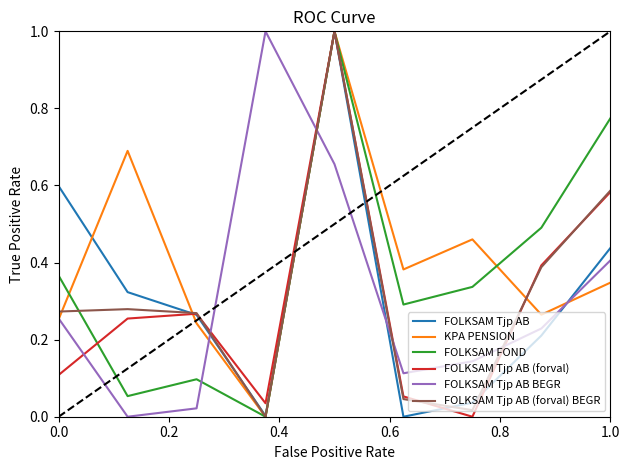

What is the highest value of the KPA PENSION series?

1.0